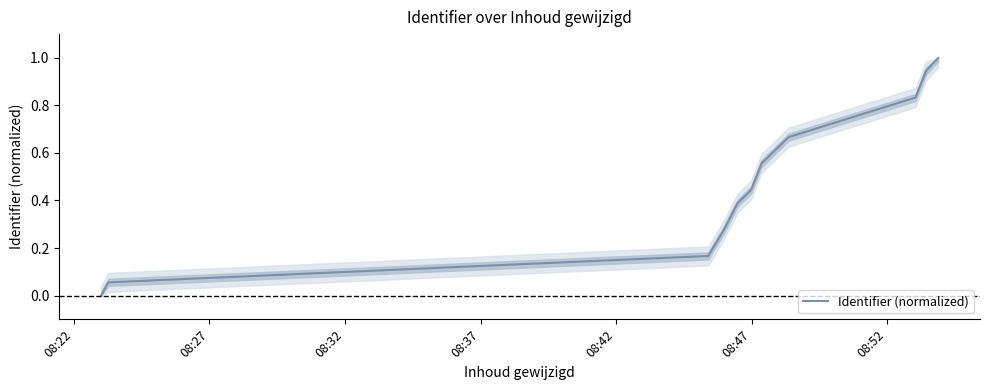

What is the sum of all values?

5.9